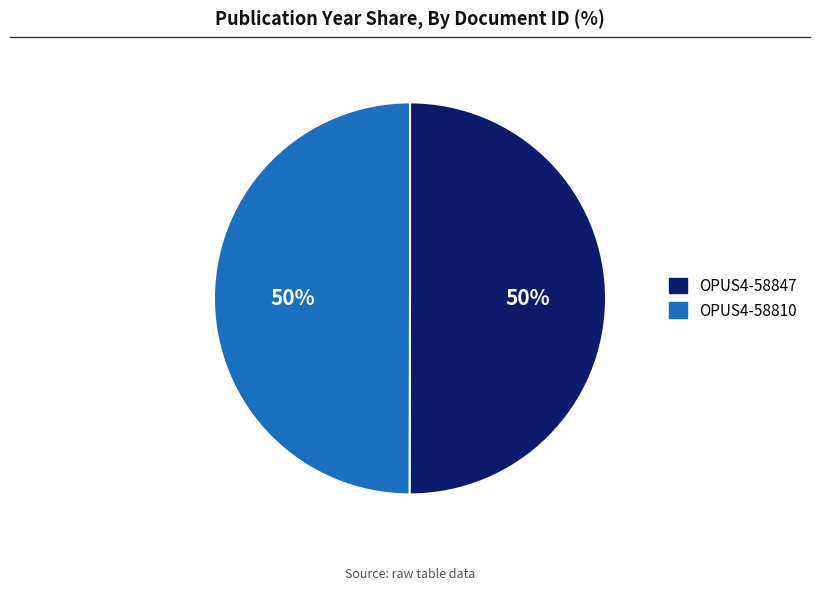

The OPUS4-58810 slice represents 42% of the pie. True or false?

False